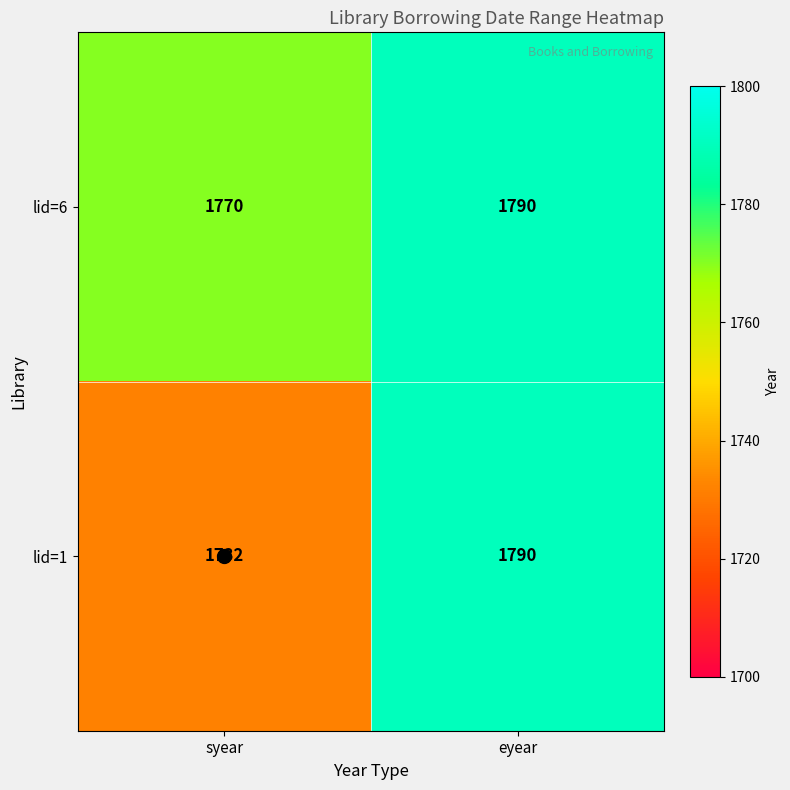

At syear, list the series in order from smallest to largest.

lid=1, lid=6